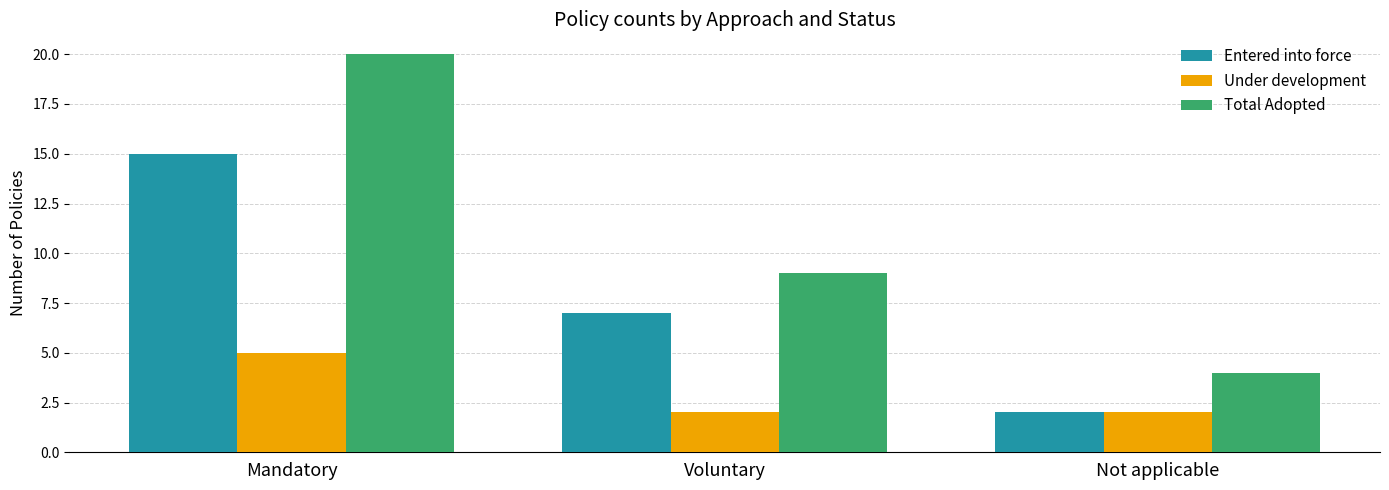

True or false: Under development has a value of 8 at Mandatory.

False